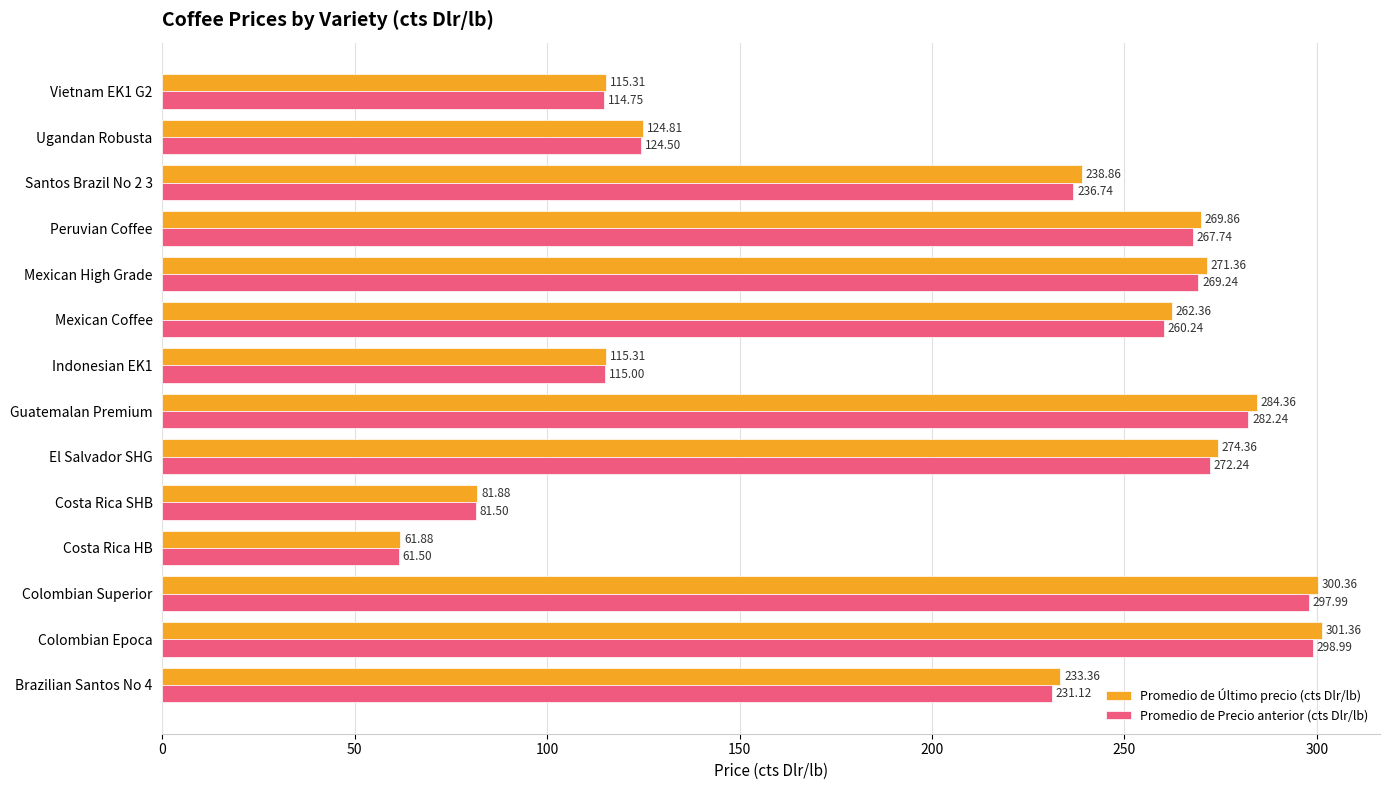

What is the sum of the Promedio de Último precio (cts Dlr/lb) values at El Salvador SHG and Vietnam EK1 G2?

389.7